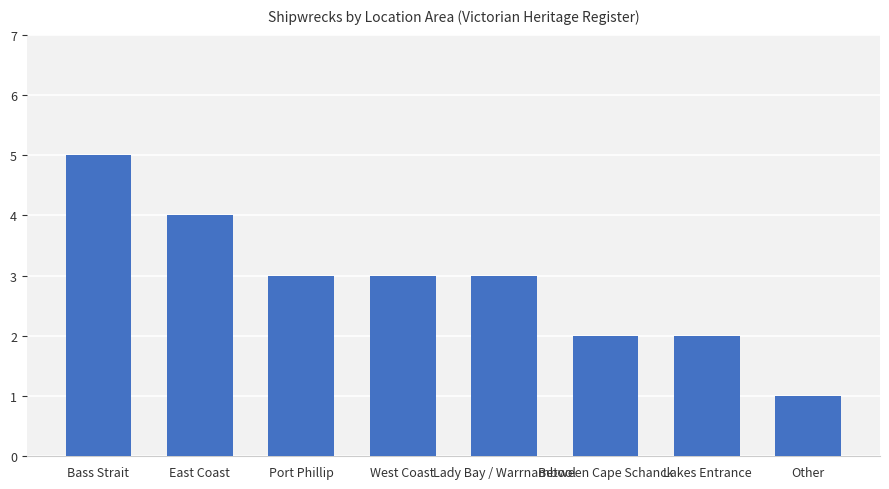

Count the values in the range 2 to 4.

6